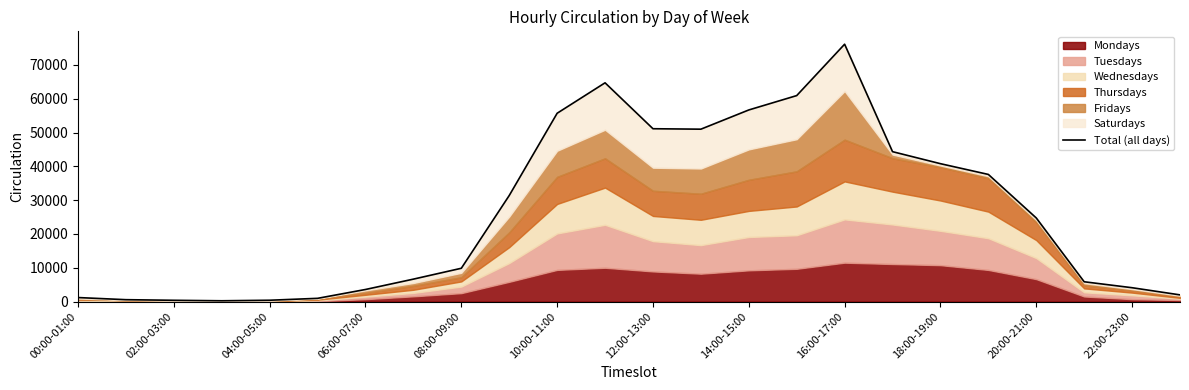

How many data points are less than 24728?

12